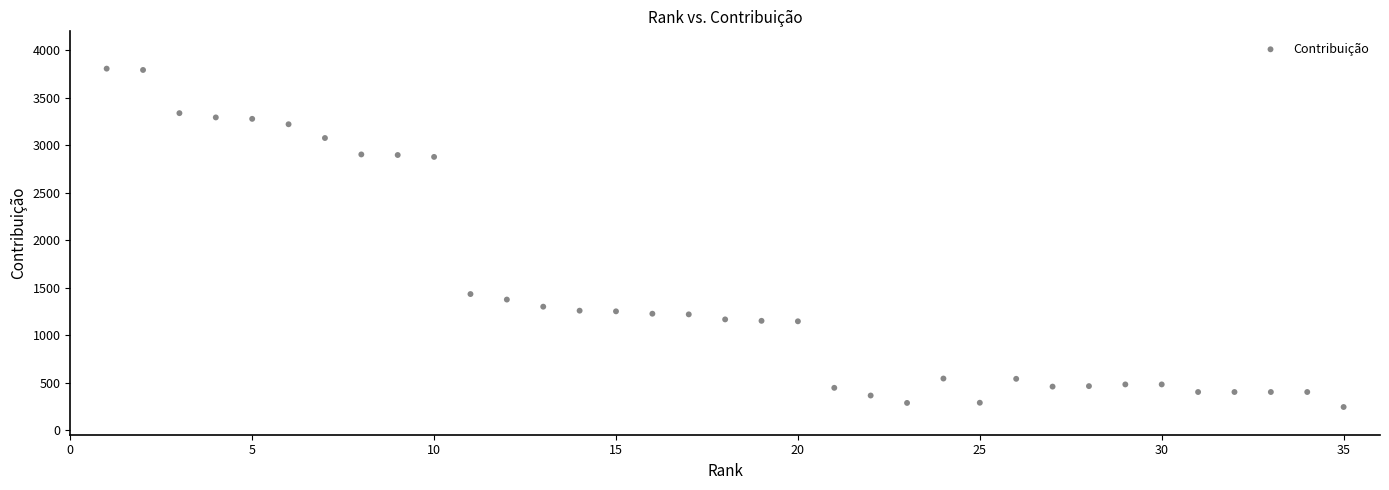

What Y value in the scatter plot is closest to 2024?

1432